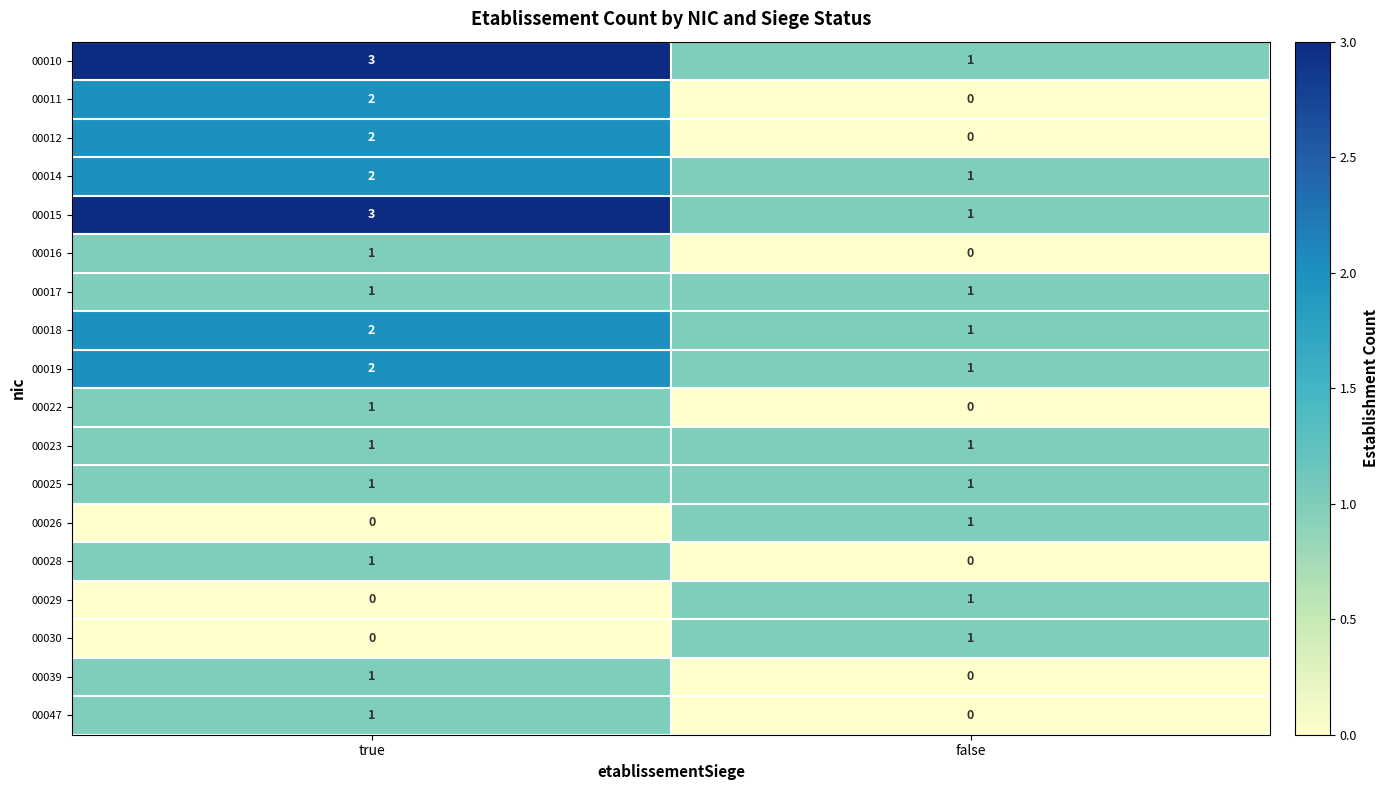

How many data points does each series have?

2